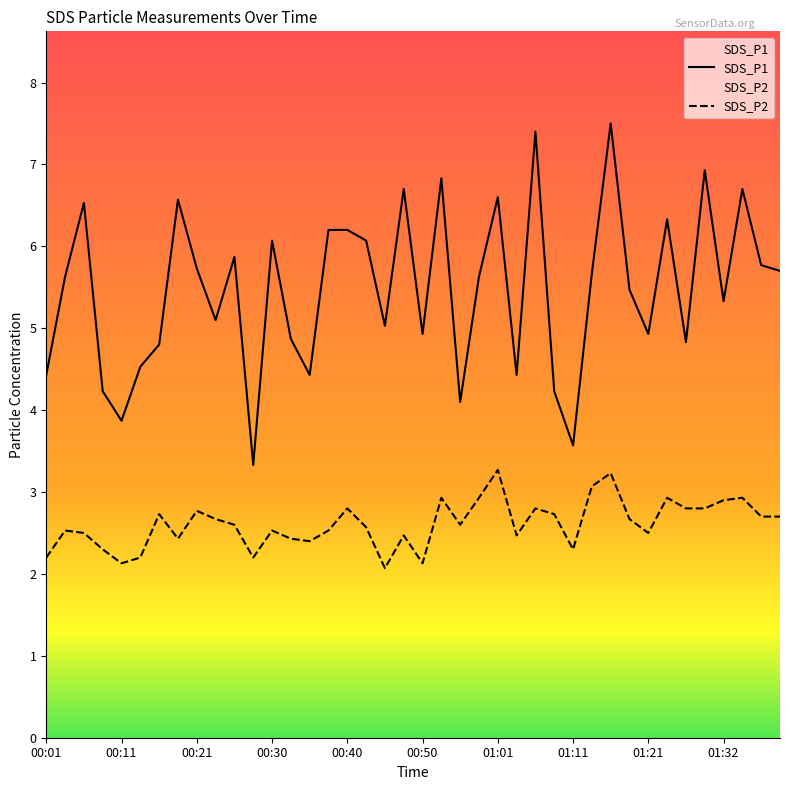

True or false: SDS_P2 and SDS_P1 cross at least once.

False